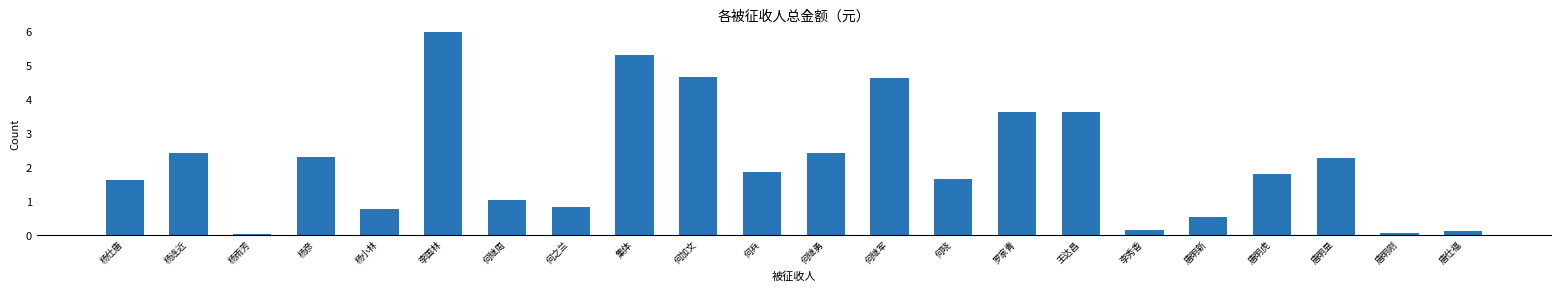

What is the sum of the values at 唐明显 and 唐明新?

2.8